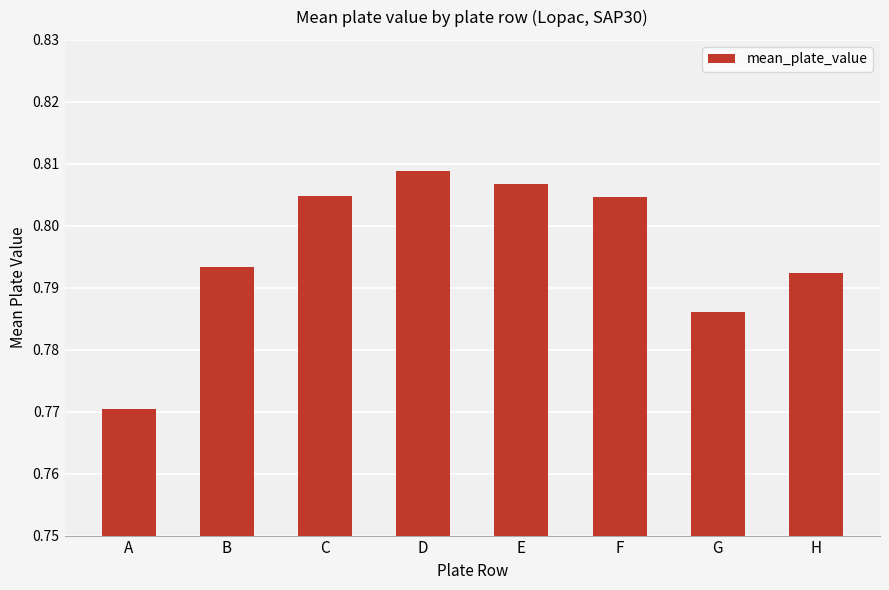

Which category has the highest value across all series?

D